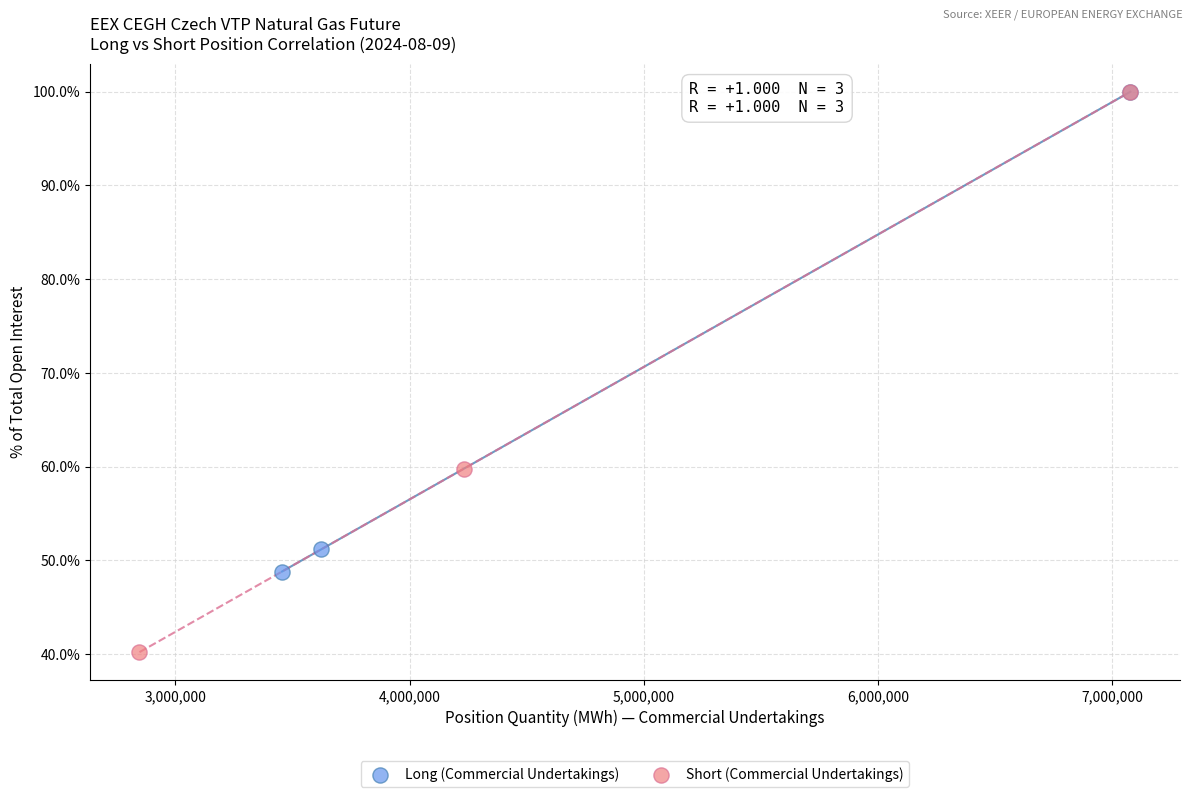

Which series has the widest spread of Y values?

Short (Commercial Undertakings)